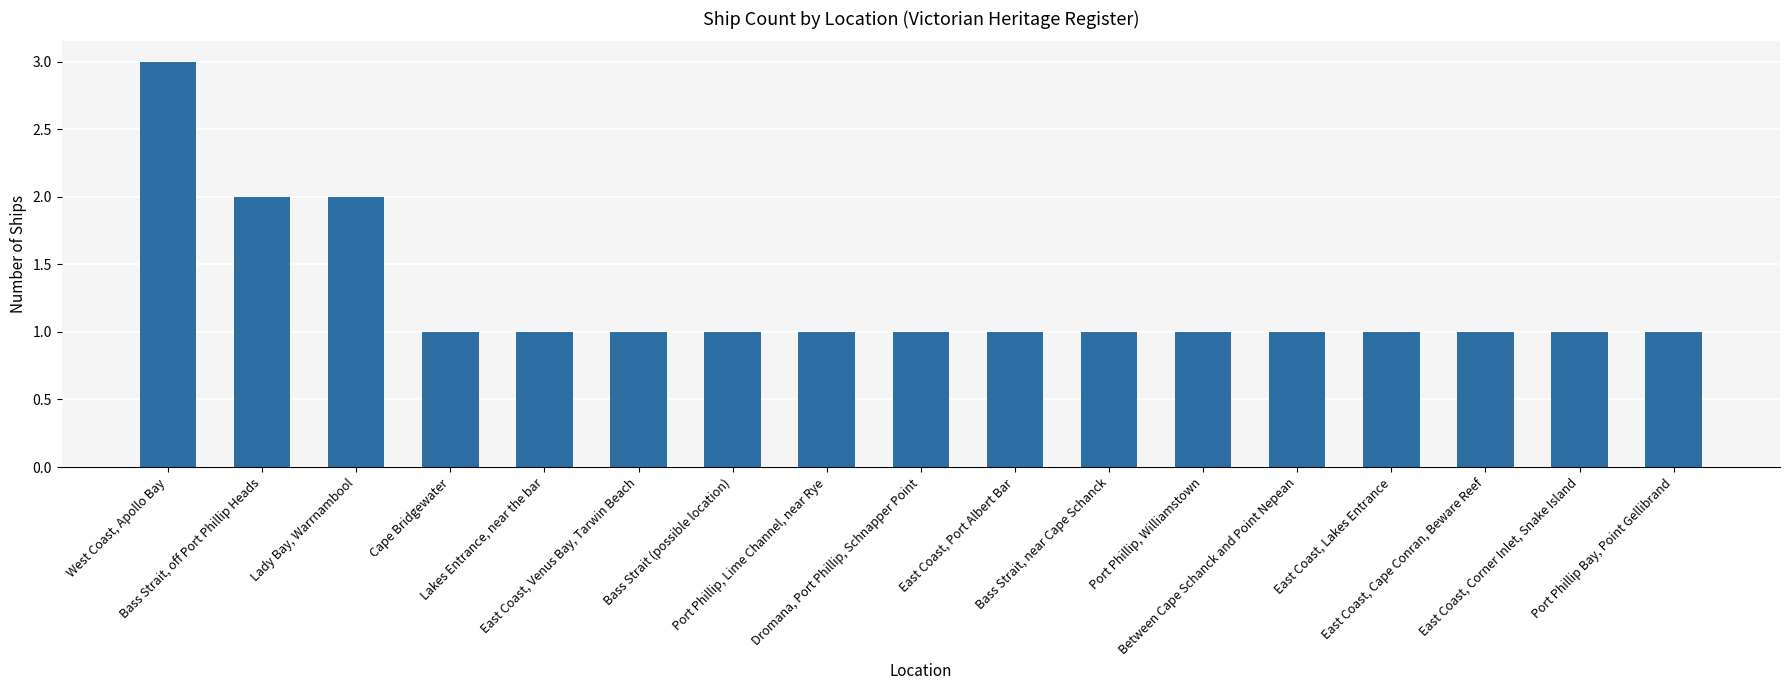

What is the greatest value displayed?

3